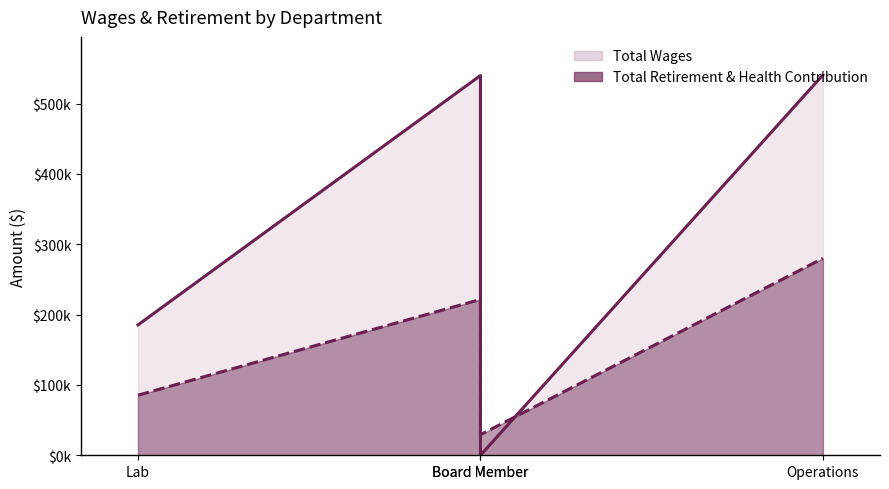

How many categories are shown in the chart?

4